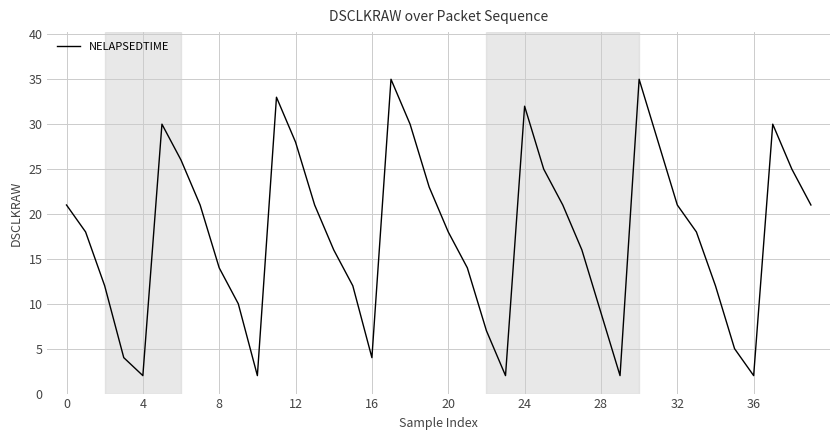

Reading right to left, extract all data points from this chart.

21	25	30	2	5	12	18	21	28	35	2	9	16	21	25	32	2	7	14	18	23	30	35	4	12	16	21	28	33	2	10	14	21	26	30	2	4	12	18	21